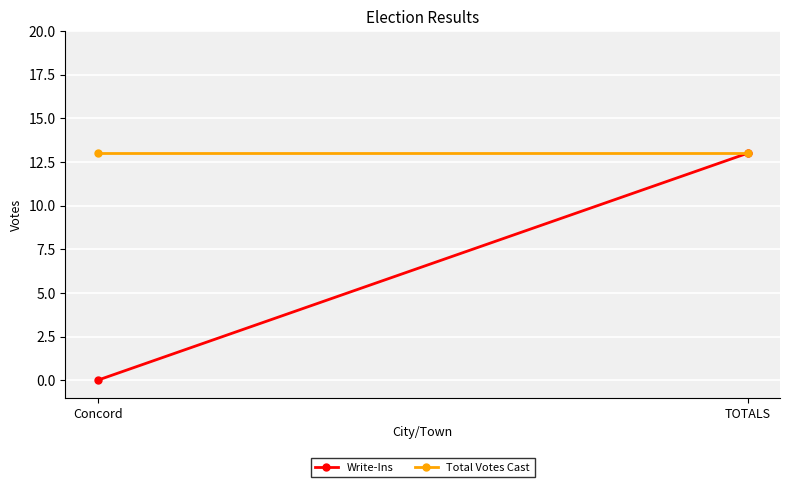

At which label does Total Votes Cast reach its minimum?

Concord